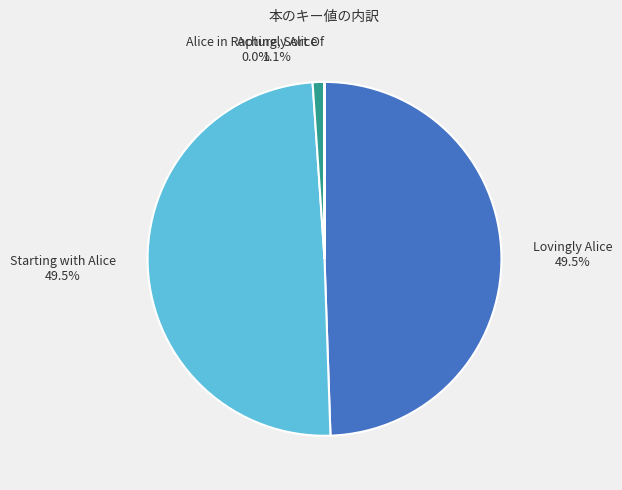

Is there a majority slice in this chart?

No